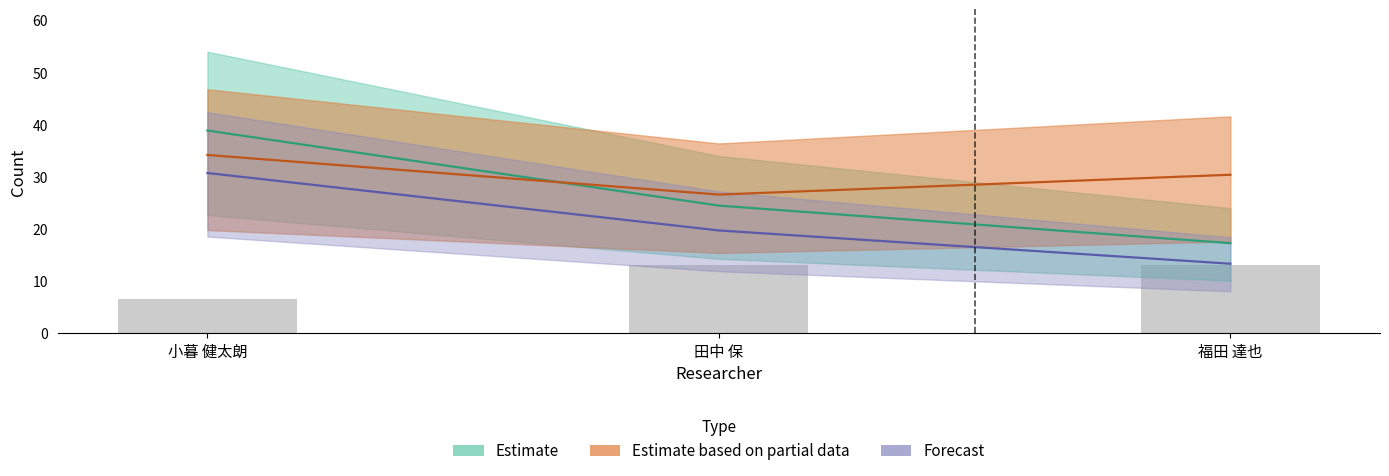

Reading left to right, extract all data points from this chart.

著作2017: 6.5	13.0	13.0
著作2019: 34.2	26.6	30.4
著作合計: 38.9	24.5	17.3
著作合計(欧文): 30.7	19.7	13.3